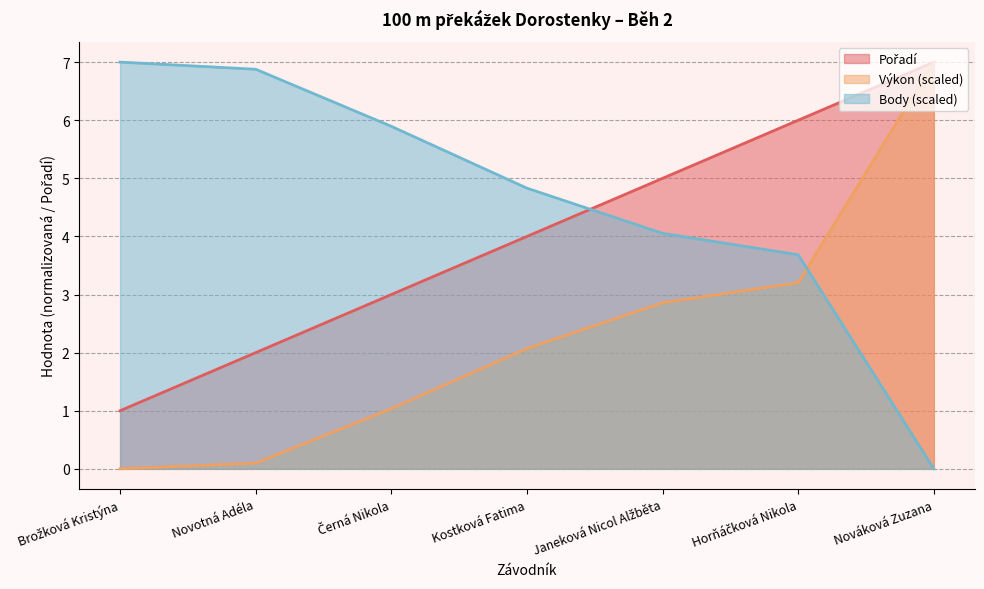

Which category has the lowest value in the Pořadí series?

Brožková Kristýna